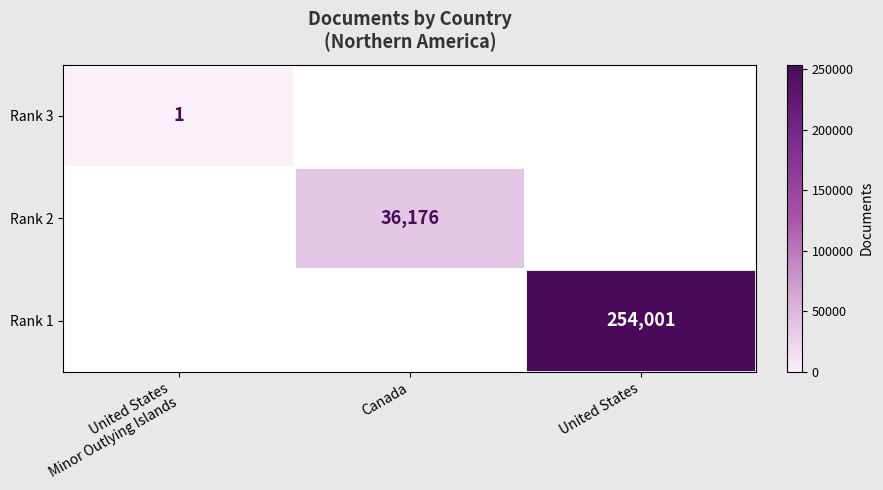

Is it true that Rank 2 equals 10033 at Canada?

False